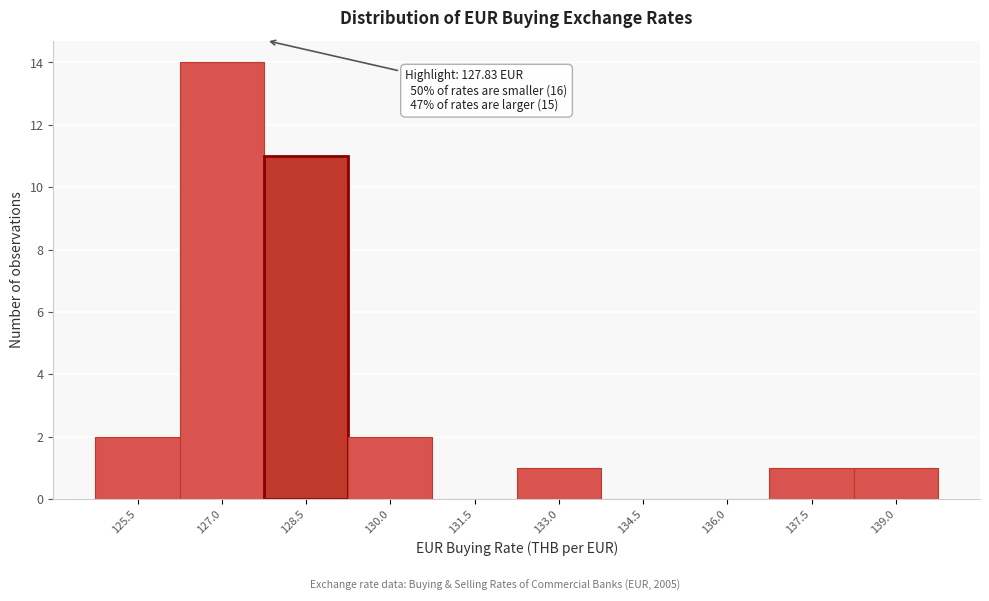

Which range on the x-axis has the tallest bar?

126.2 to 127.8